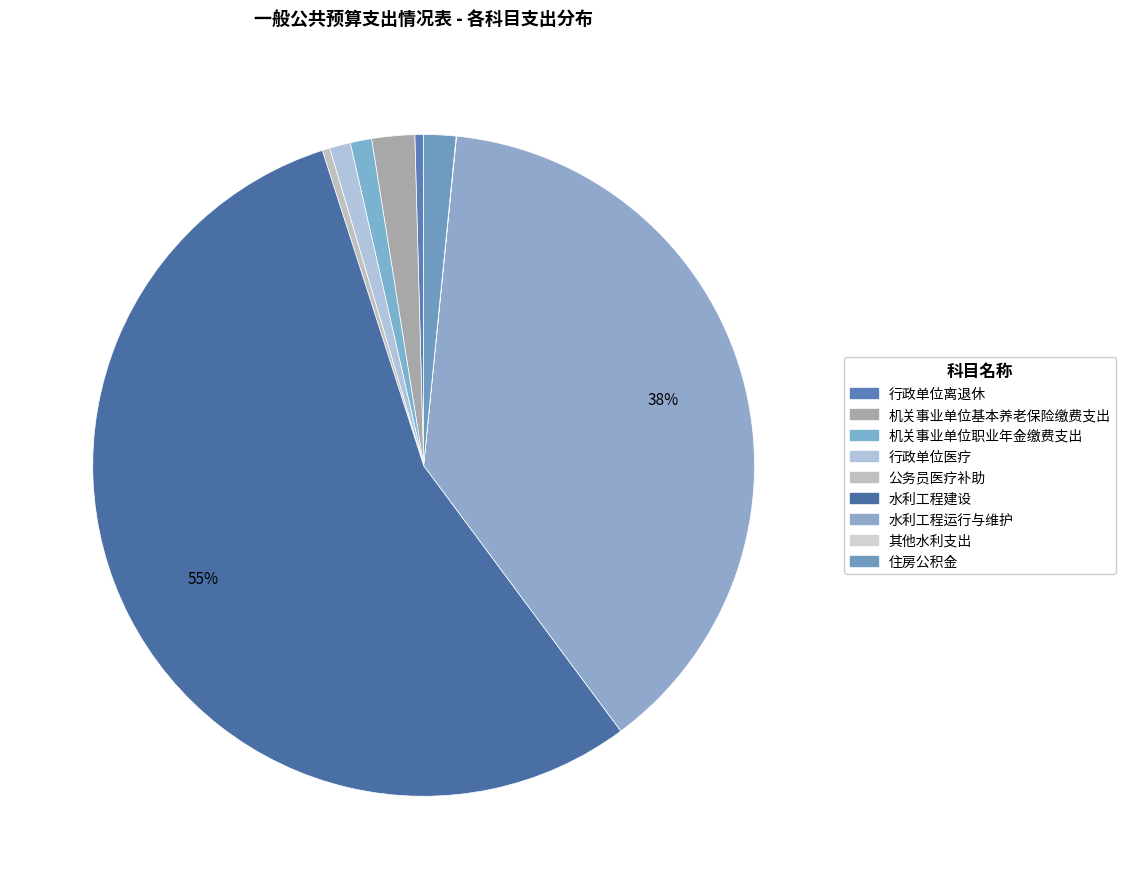

What percentage is NOT represented by 水利工程建设?

44.8%